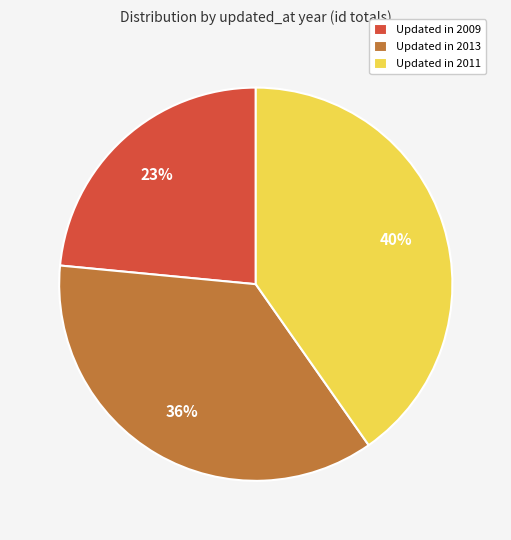

True or false: Updated in 2009 accounts for 23% of the total.

True